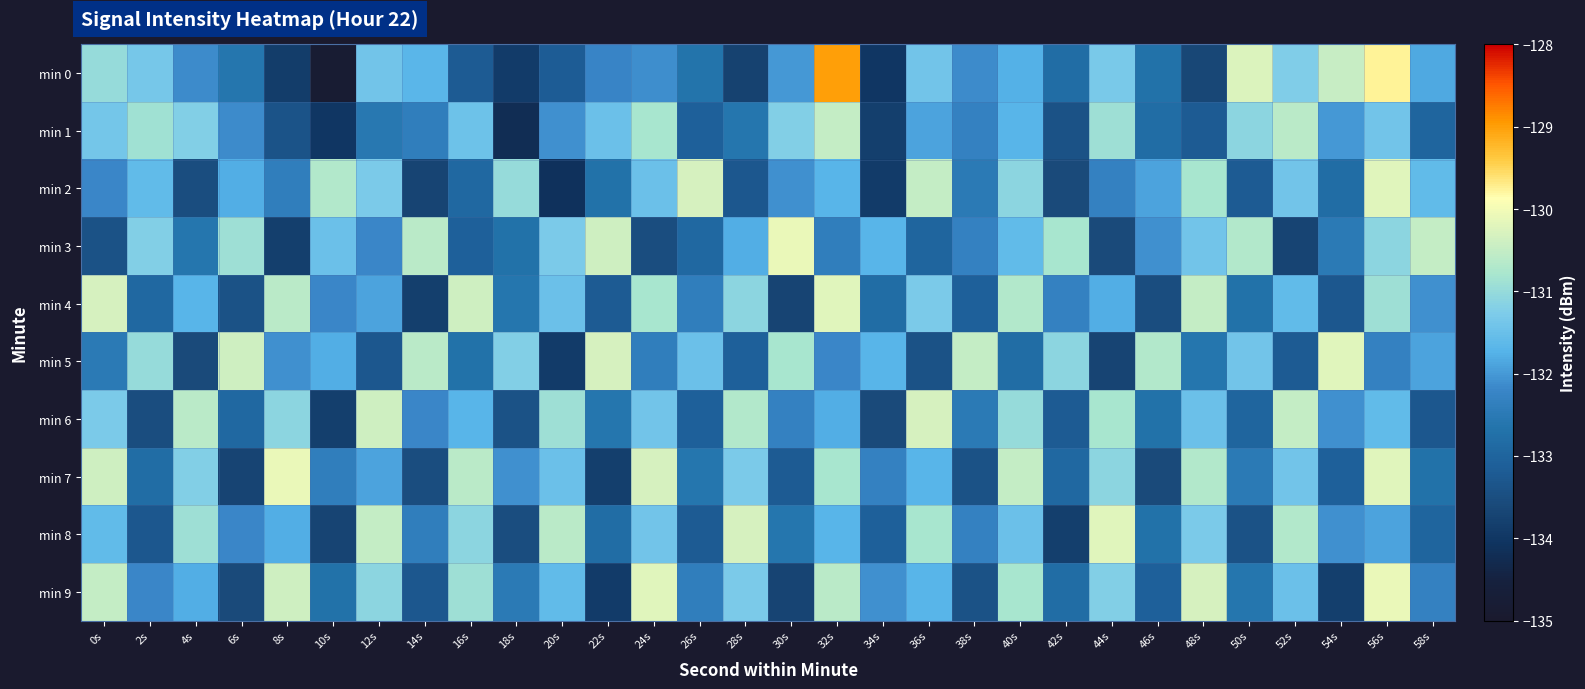

Which series has the widest spread of values?

min 0